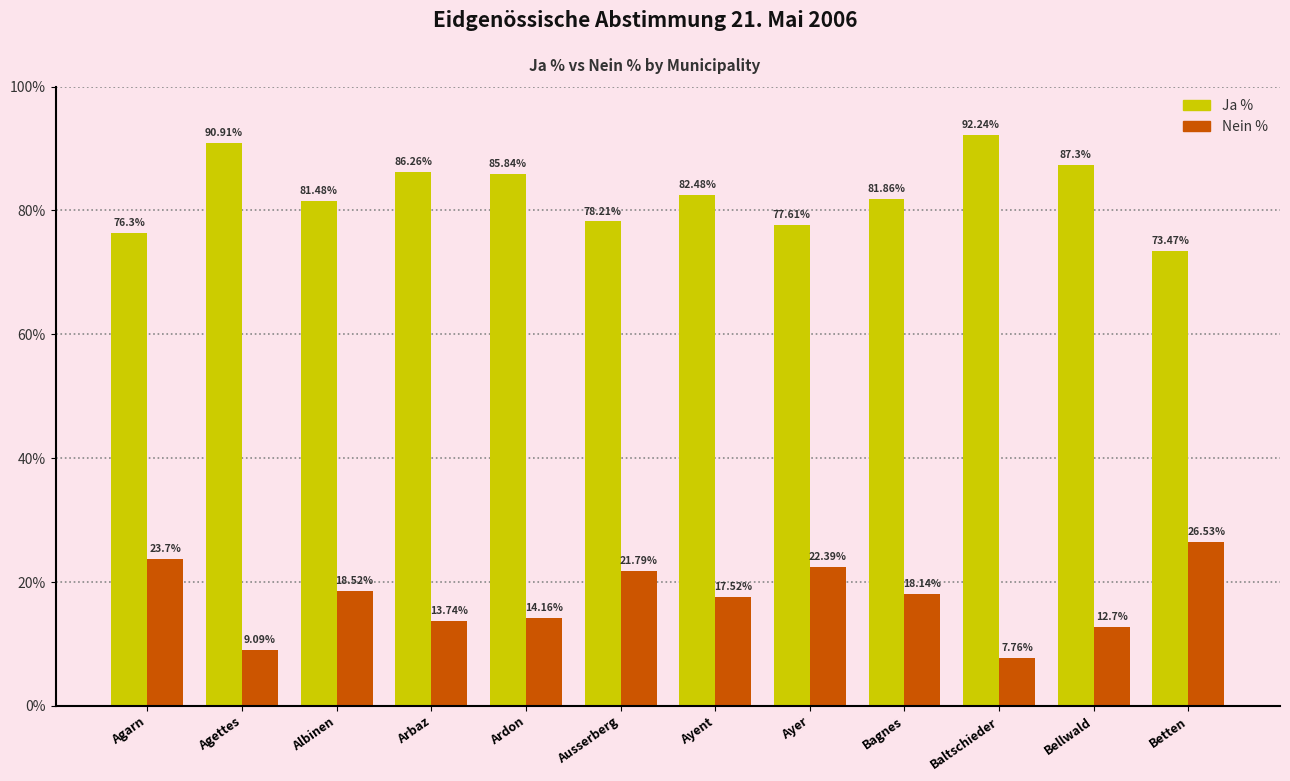

What is the spread (max minus min) of values at Bellwald?

74.6